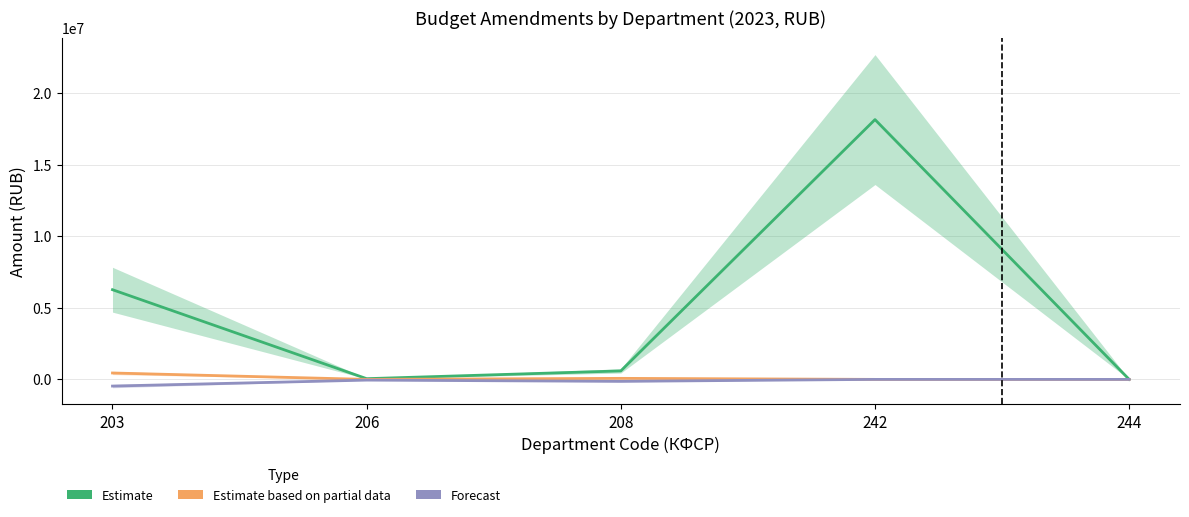

True or false: Forecast and Estimate based on partial data intersect in this chart.

False